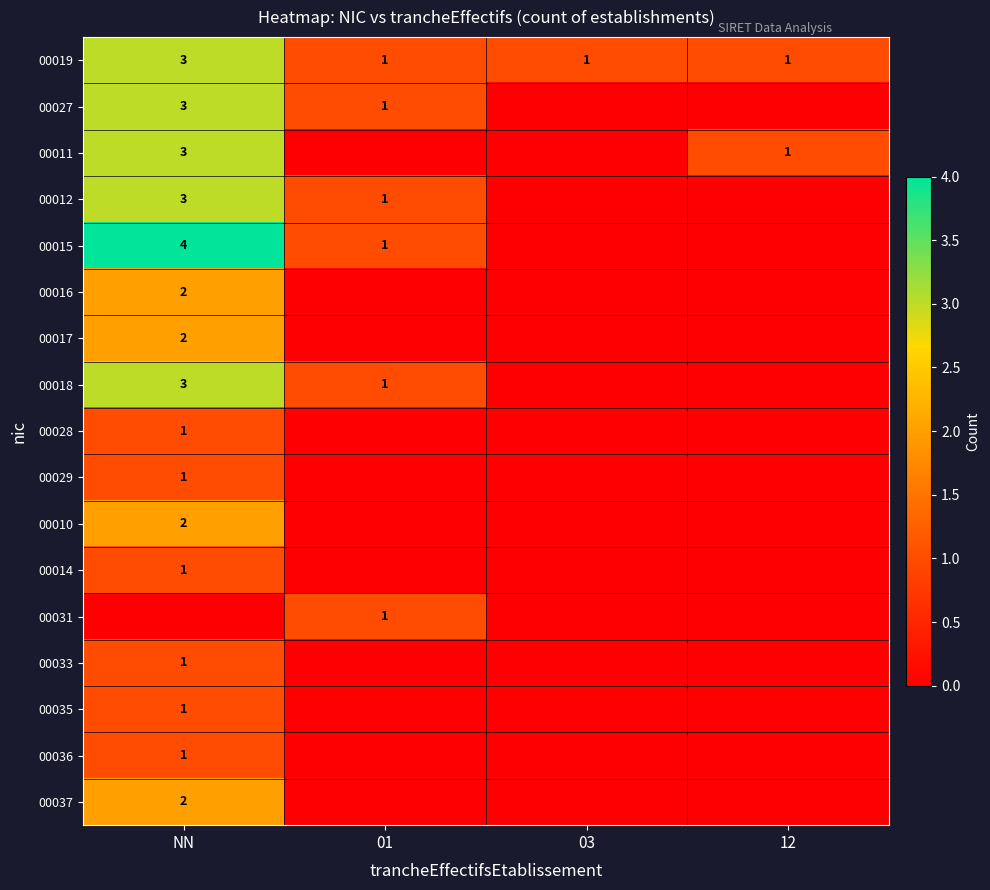

Which has a higher value, 12 or 01?

12